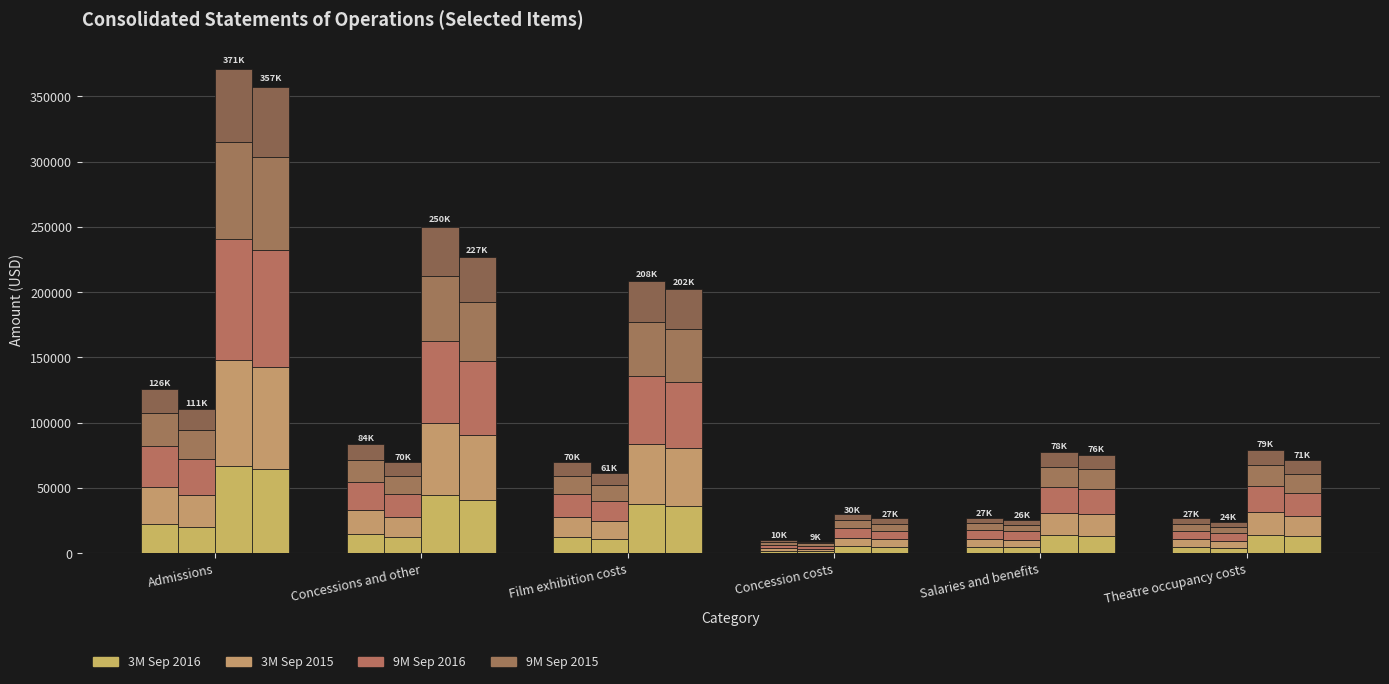

At Admissions, list the series in order from smallest to largest.

3M Sep 2015, 3M Sep 2016, 9M Sep 2015, 9M Sep 2016